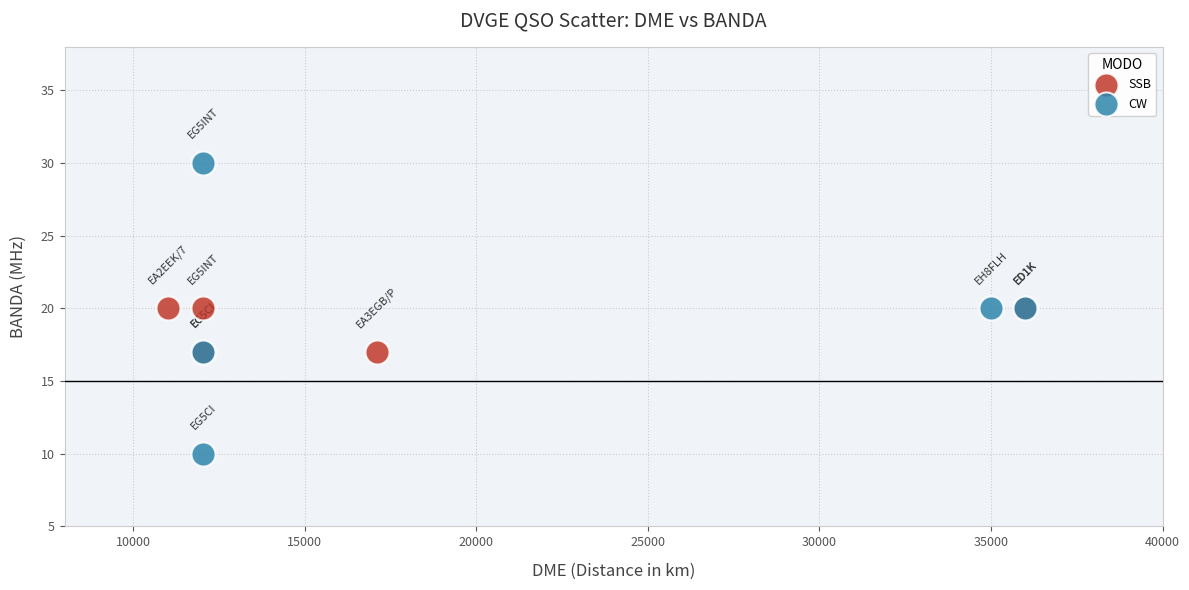

Which series has the largest Y range (max minus min)?

CW